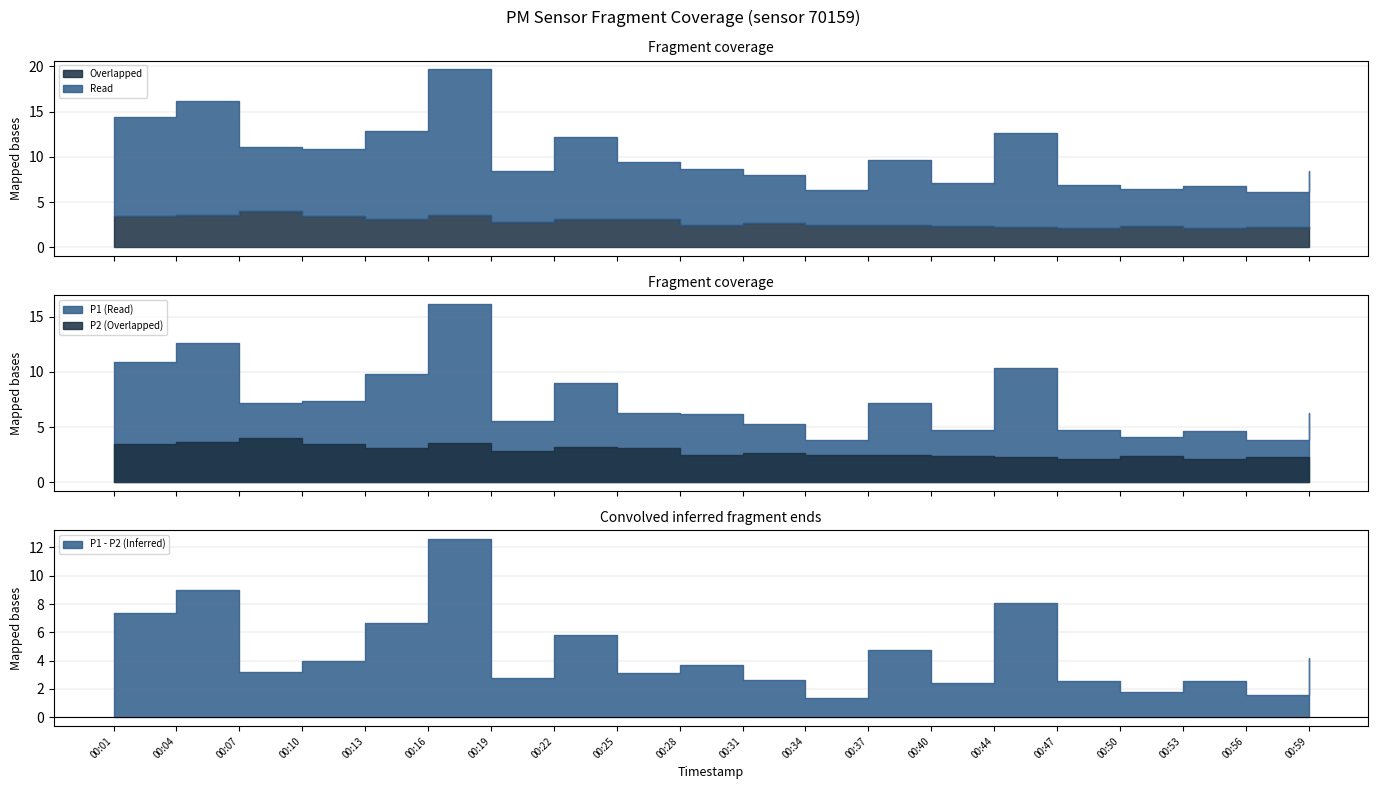

Between 00:04 and 00:59, which series saw the biggest shift?

P1